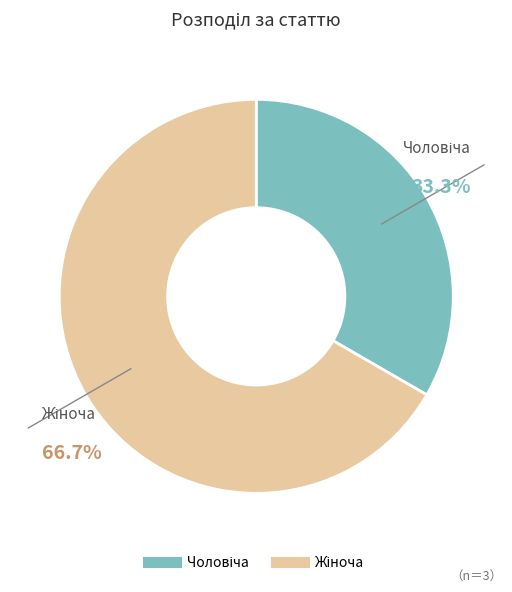

Does any single category account for the majority?

Yes